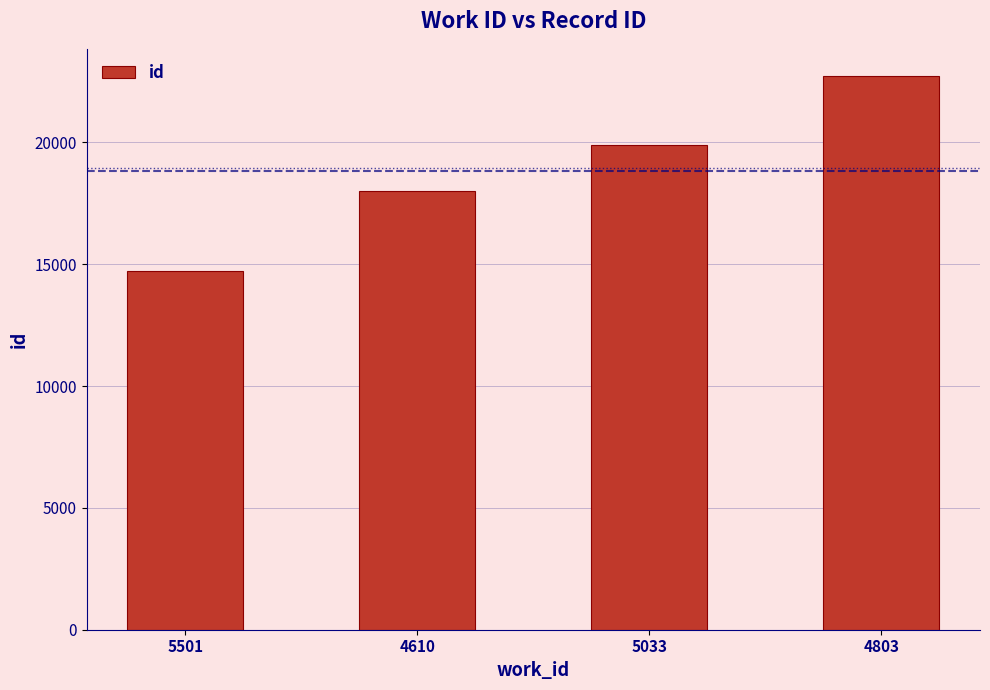

What is the approximate value at 5501, to the nearest 10?

14720